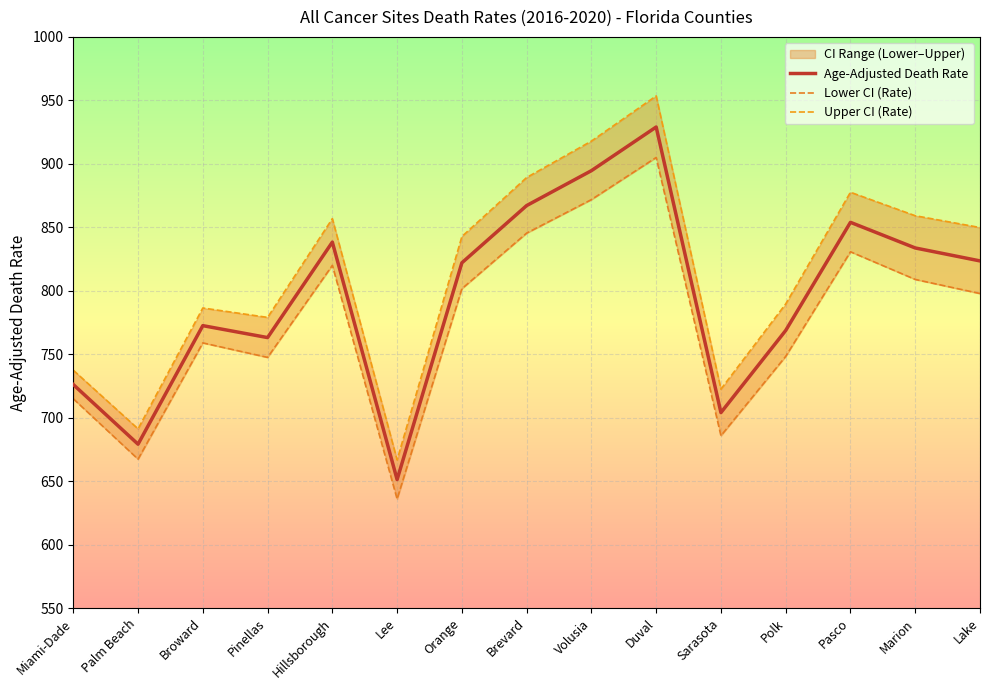

How many data points in Age-Adjusted Death Rate are above 822?

7